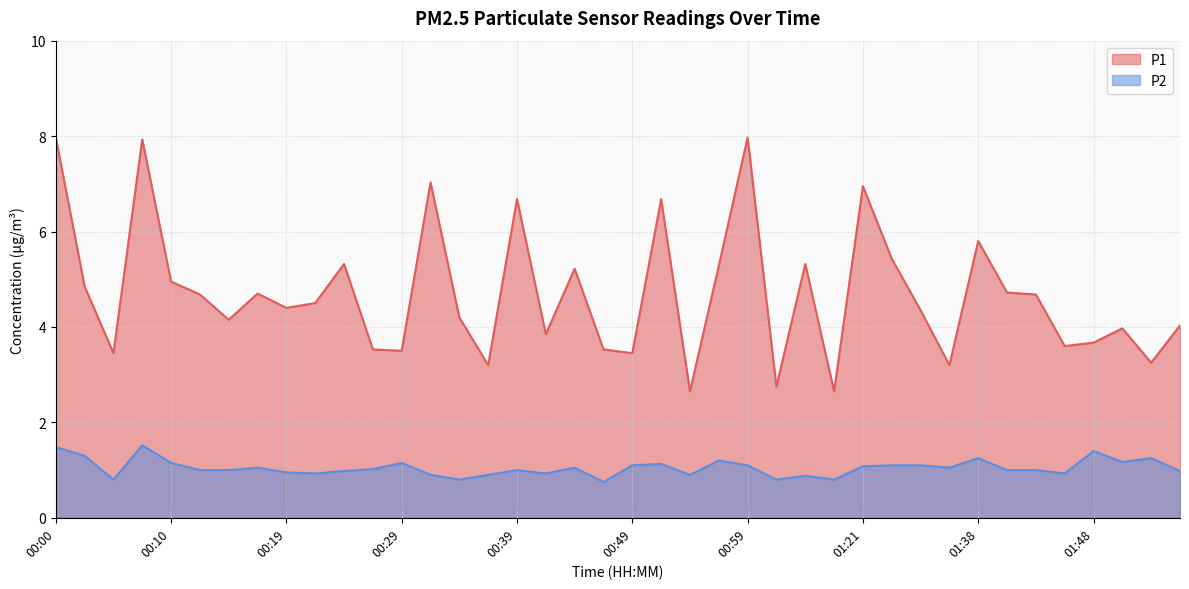

How many interior local peaks does the P1 series have?

12